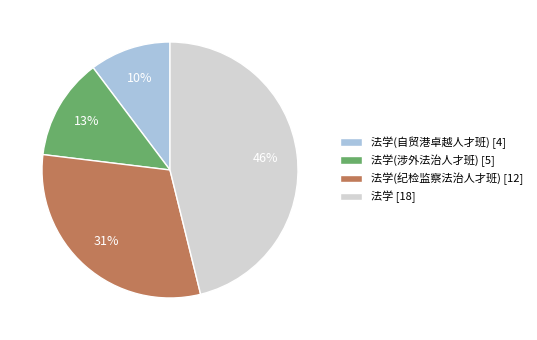

What is the largest slice in the pie chart?

法学 [18]